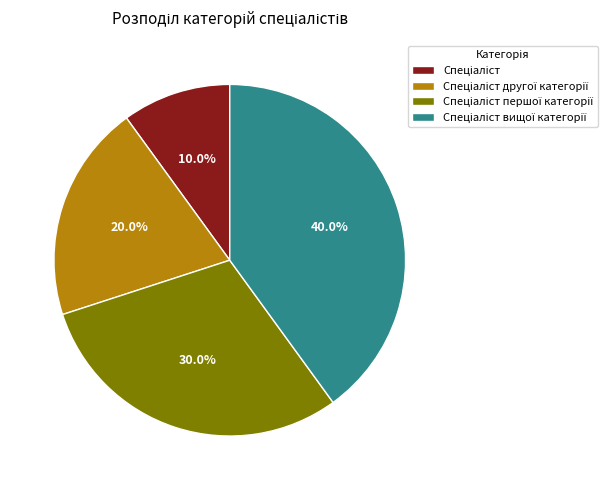

Is there any slice that represents more than half of the pie?

No